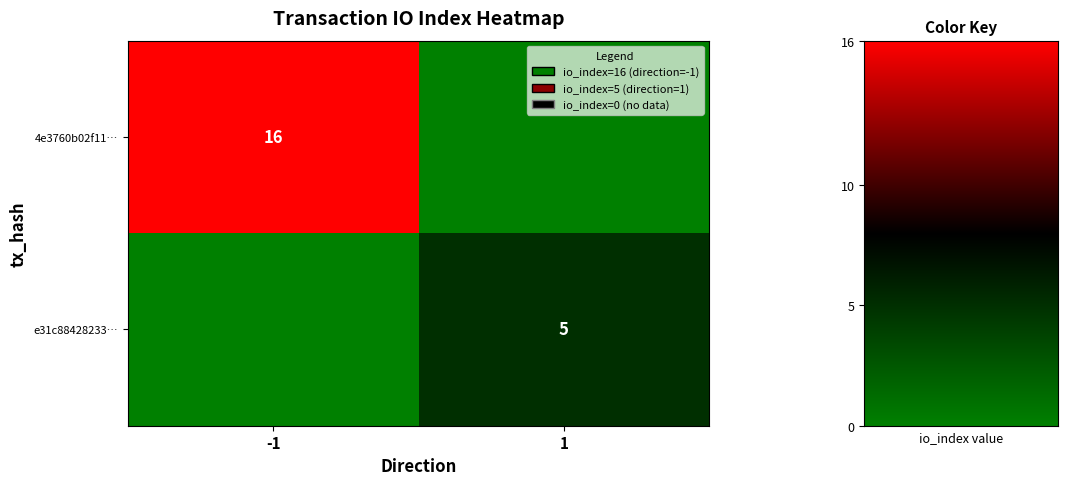

The e31c88428233… series shows 3 at 1. True or false?

False